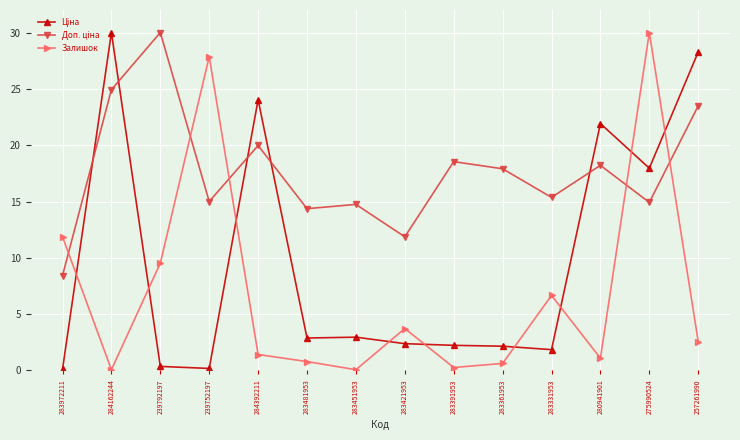

What is the maximum value for Залишок?

30.0